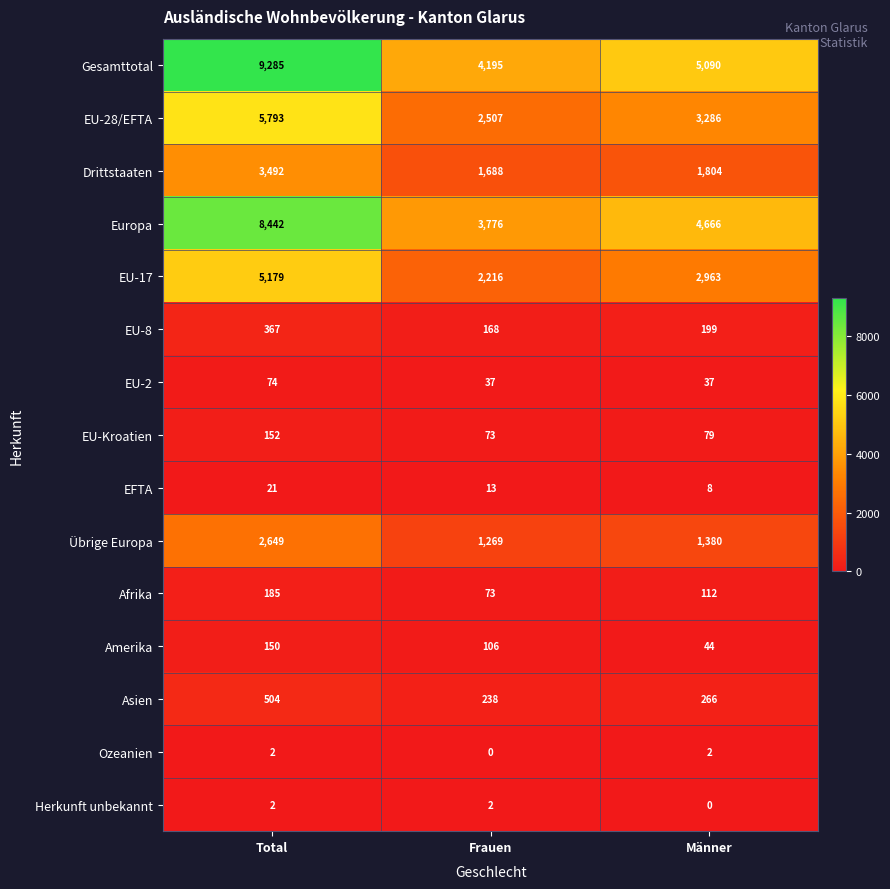

Rank the series at Männer from lowest to highest value.

Herkunft unbekannt, Ozeanien, EFTA, EU-2, Amerika, EU-Kroatien, Afrika, EU-8, Asien, Übrige Europa, Drittstaaten, EU-17, EU-28/EFTA, Europa, Gesamttotal